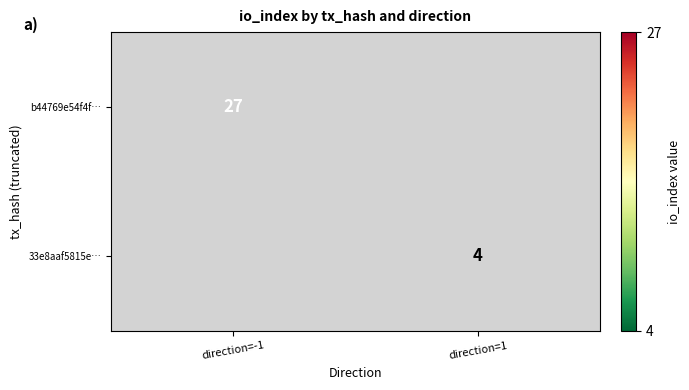

Is the value of 33e8aaf5815e… at direction=1 greater than the value of b44769e54f4f… at direction=-1?

No